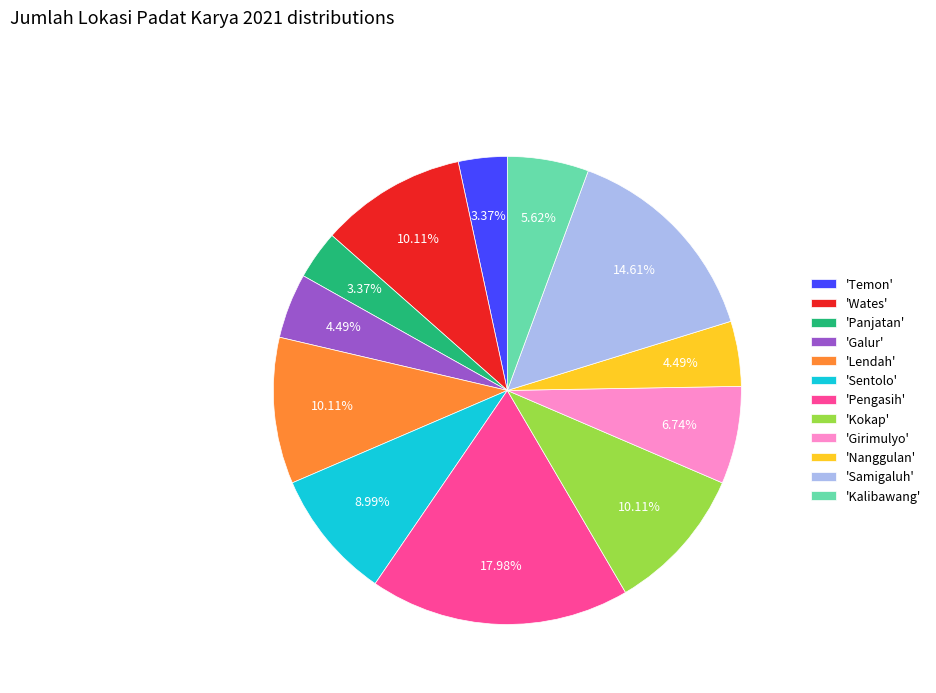

Does any single category account for the majority?

No